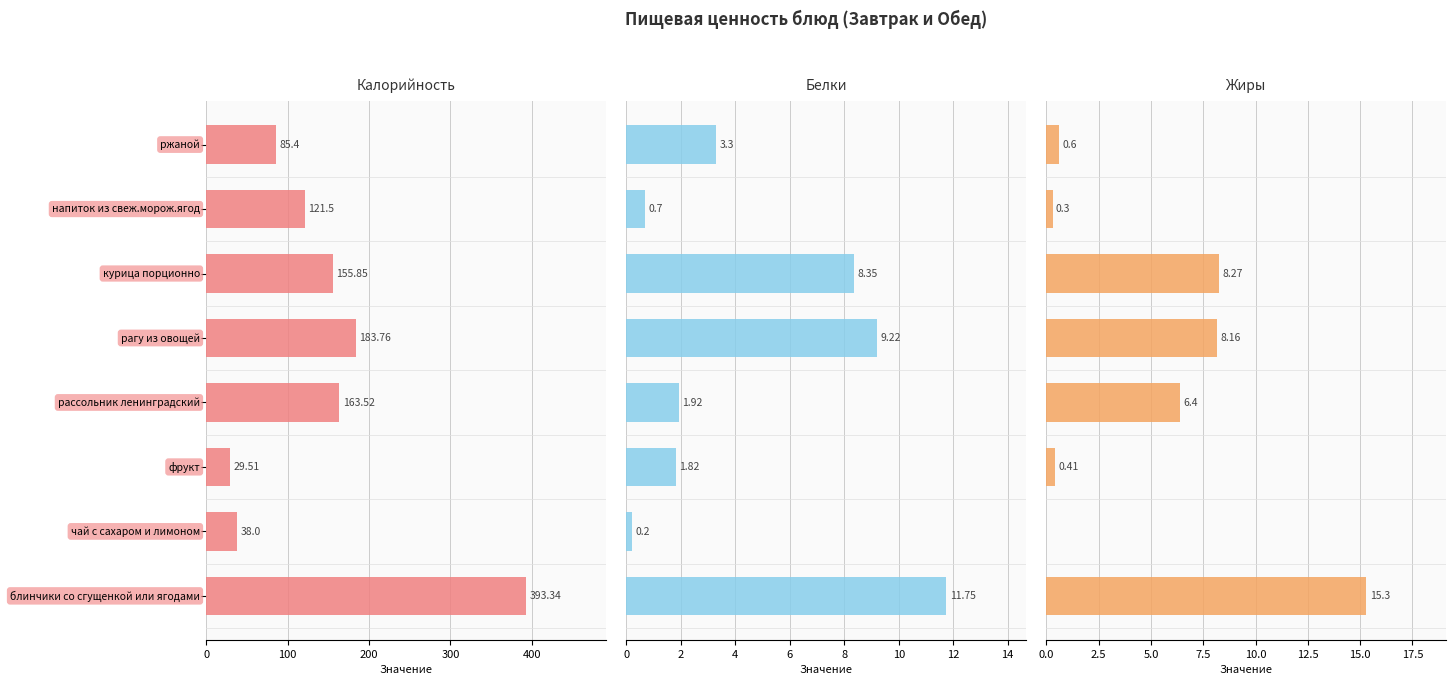

What is the difference between the second highest and minimum values in the Калорийность series?

154.2